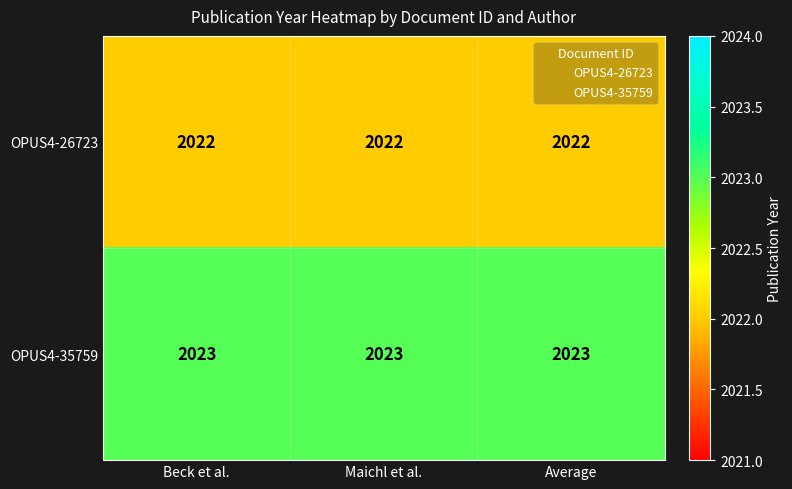

Count the number of categories in the chart.

3